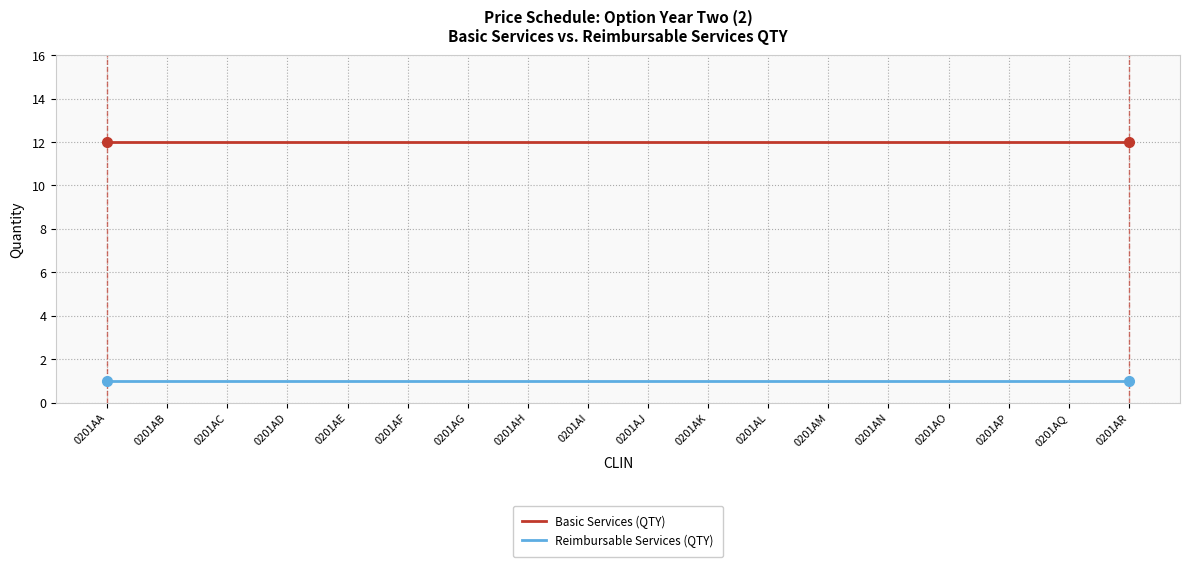

Reading right to left, list all the values displayed in this chart.

Basic Services (QTY): 12	12	12	12	12	12	12	12	12	12	12	12	12	12	12	12	12	12
Reimbursable Services (QTY): 1	1	1	1	1	1	1	1	1	1	1	1	1	1	1	1	1	1